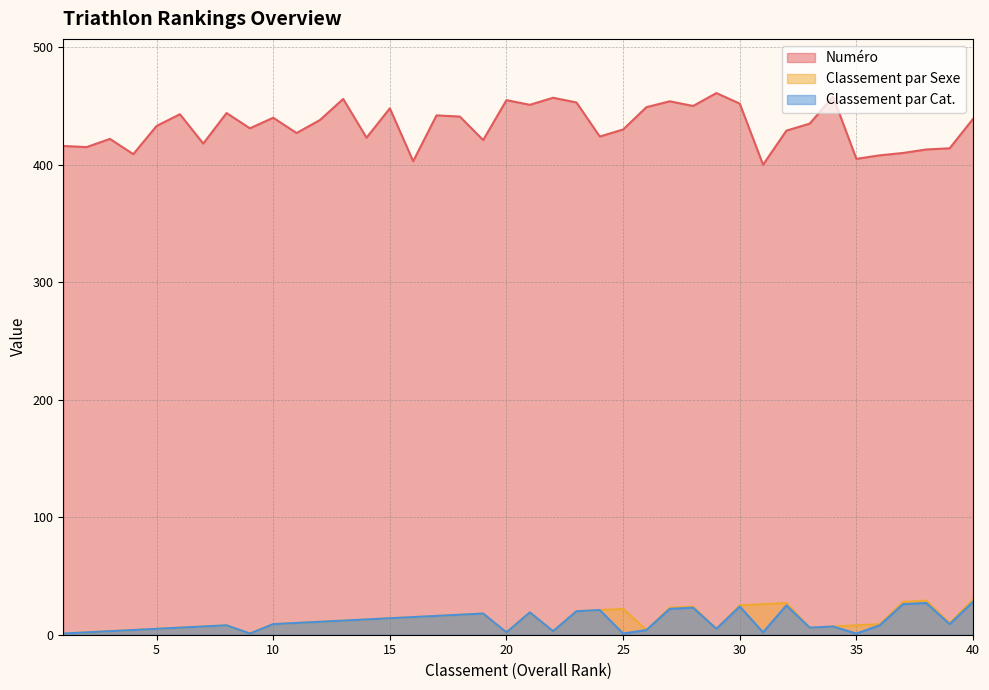

At which category does the chart reach its minimum across all series?

1